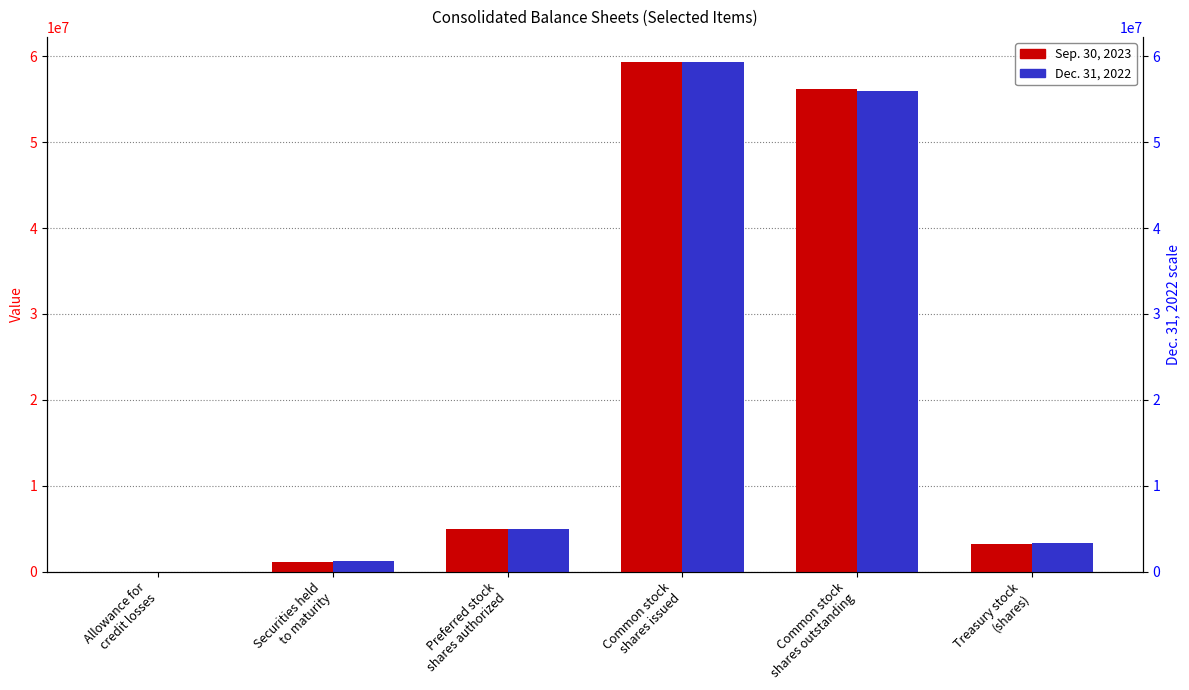

What is the spread (max minus min) of values at Common stock
shares outstanding?

187609